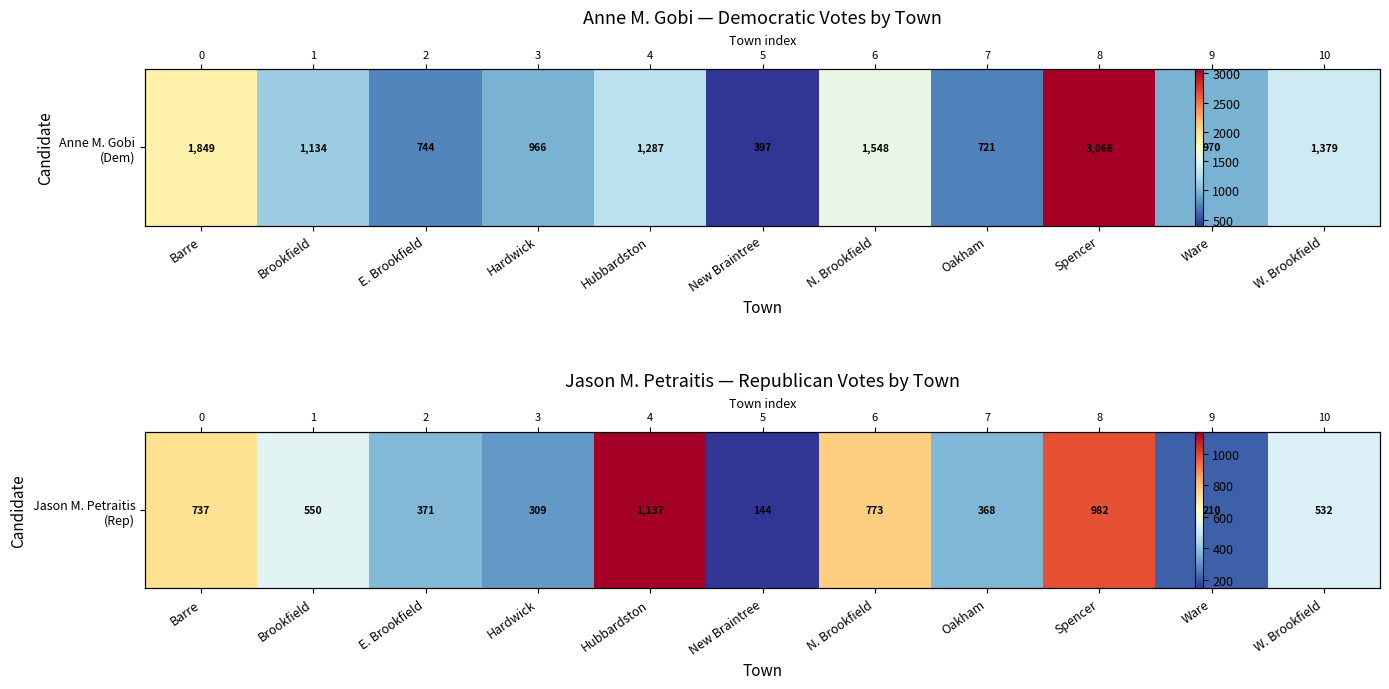

Where is the data nearest to the value 640?

Brookfield